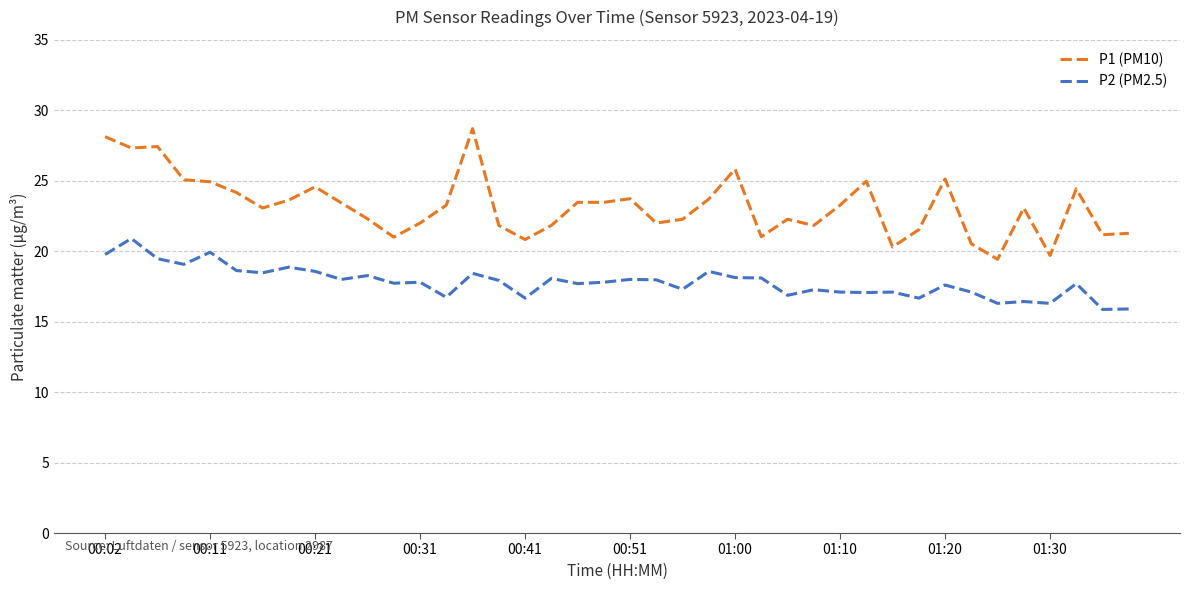

How many series are shown in this chart?

2